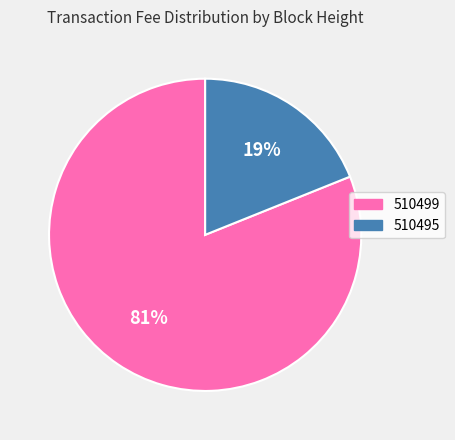

Between 510499 and 510495, which is larger?

510499